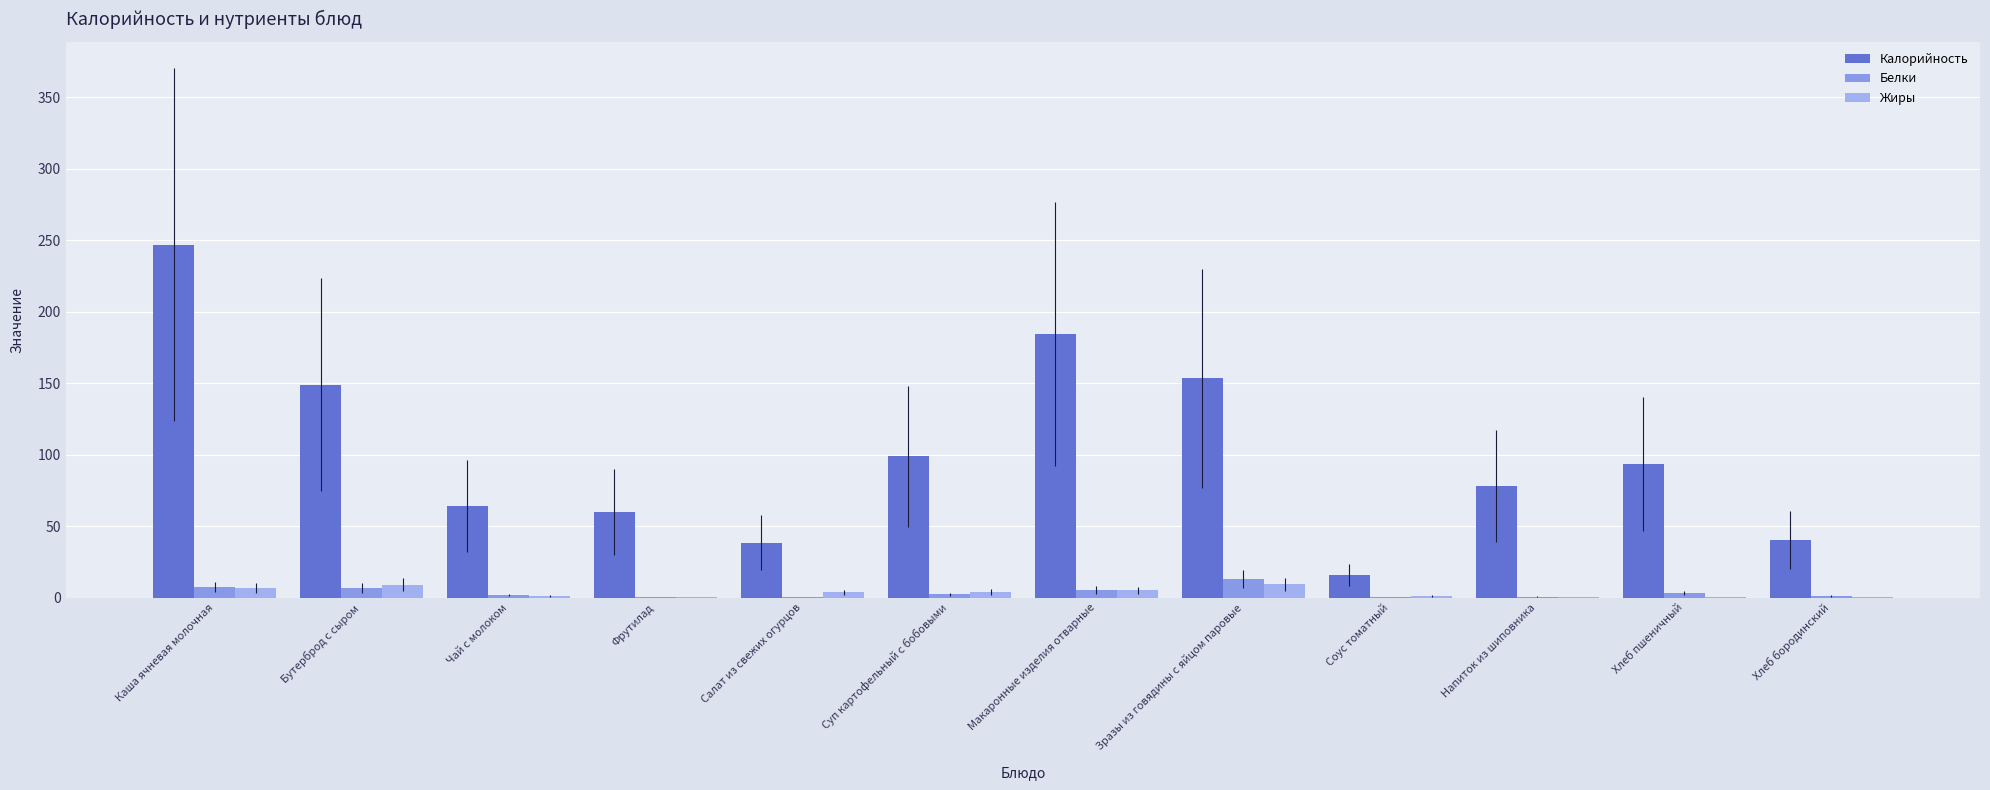

Does the chart contain stacked bars?

No